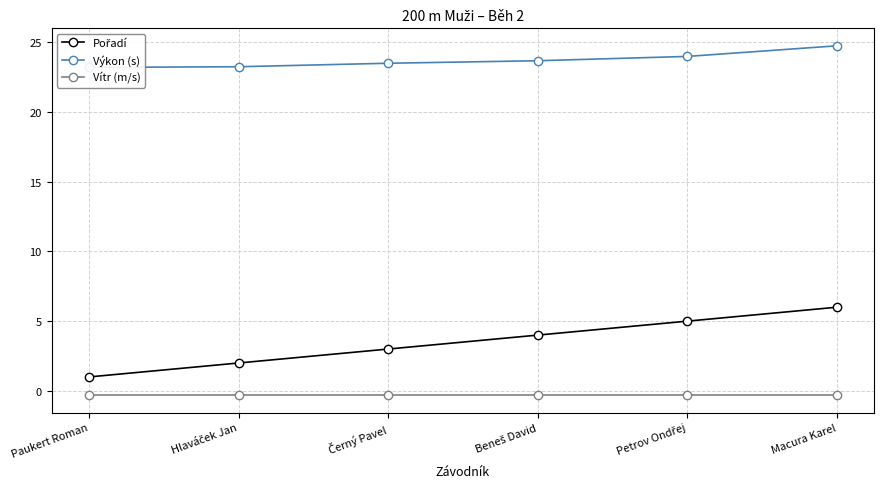

True or false: Vítr (m/s) and Výkon (s) intersect in this chart.

False